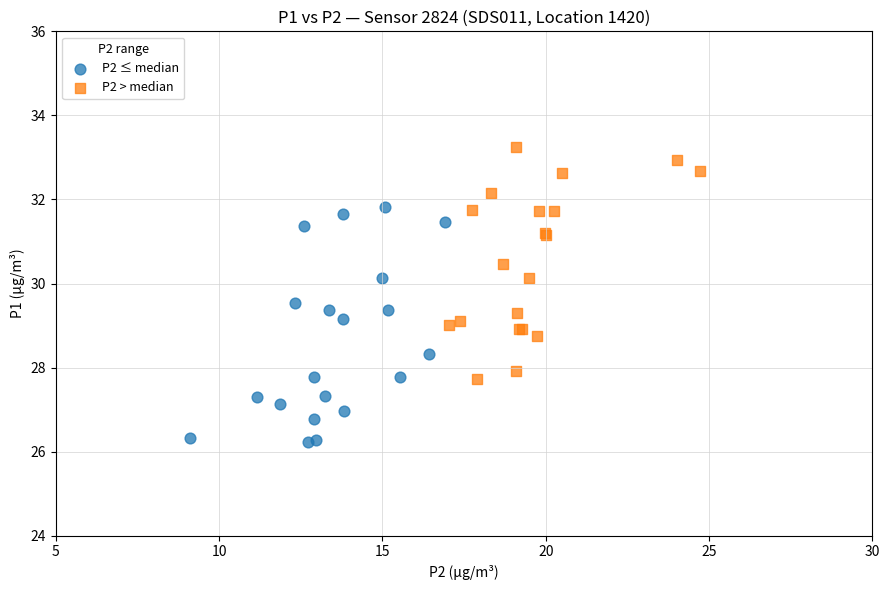

Which series reaches the minimum Y coordinate?

P2 ≤ median